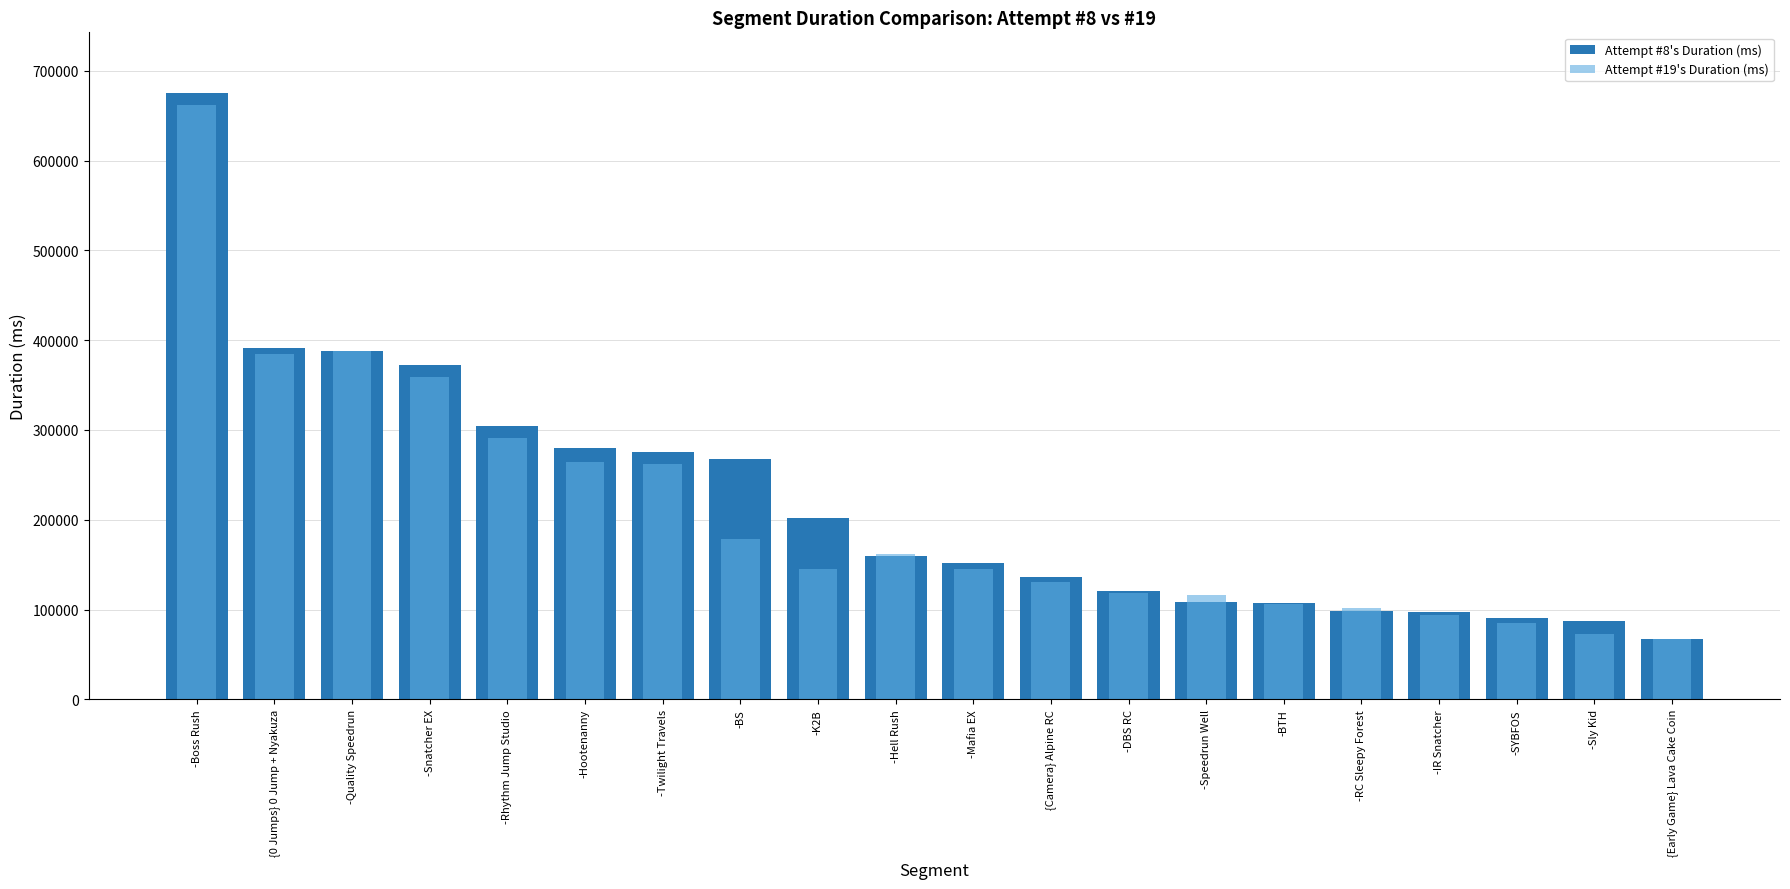

True or false: Attempt #19's Duration (ms) has a value of 23397 at -IR Snatcher.

False